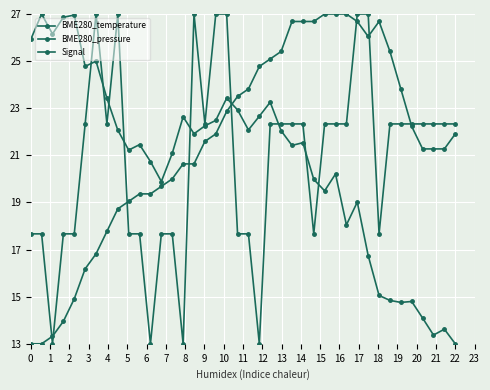

Reading right to left, what are all the values shown in this chart?

BME280_temperature: 21.9	21.3	21.3	21.3	22.2	23.8	25.4	26.7	26.0	26.7	27.0	27.0	27.0	26.7	26.7	26.7	25.4	25.1	24.8	23.8	23.5	22.9	21.9	21.6	20.6	20.6	20.0	19.7	19.4	19.4	19.0	18.7	17.8	16.8	16.2	14.9	14.0	13.3	13.0	13.0
BME280_pressure: 13.0	13.6	13.4	14.1	14.8	14.8	14.8	15.1	16.7	19.0	18.0	20.2	19.5	20.0	21.5	21.4	22.0	23.3	22.7	22.1	22.9	23.4	22.5	22.3	21.9	22.6	21.1	19.9	20.7	21.5	21.2	22.1	23.4	25.0	24.8	27.0	26.9	26.2	27.0	25.9
Signal: 22.3	22.3	22.3	22.3	22.3	22.3	22.3	17.7	27.0	27.0	22.3	22.3	22.3	17.7	22.3	22.3	22.3	22.3	13.0	17.7	17.7	27.0	27.0	22.3	27.0	13.0	17.7	17.7	13.0	17.7	17.7	27.0	22.3	27.0	22.3	17.7	17.7	13.0	17.7	17.7